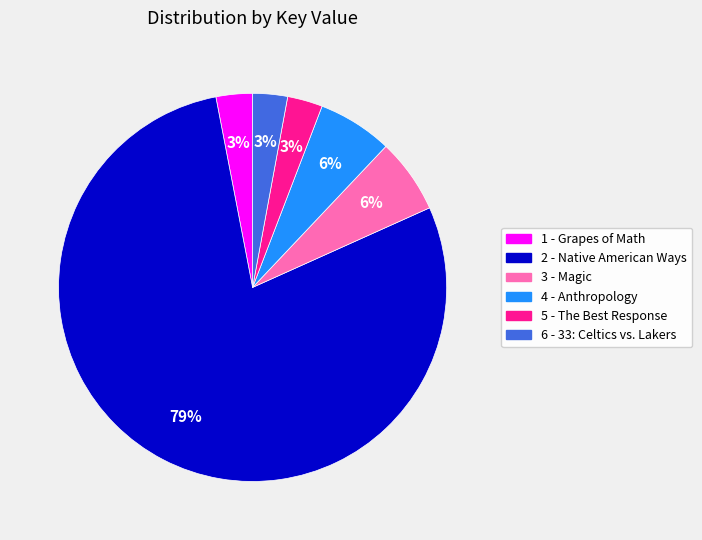

Is it true that 1 - Grapes of Math is 3% of the pie?

True